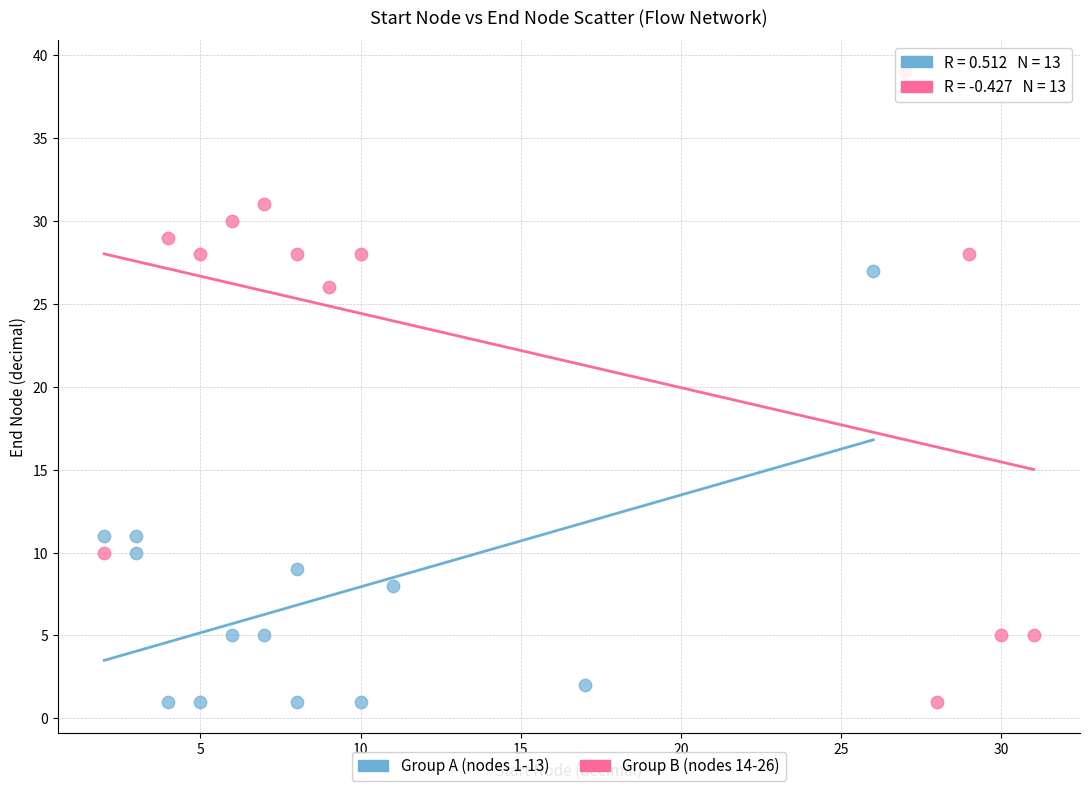

Which series has the largest Y range (max minus min)?

Group B (nodes 14-26)